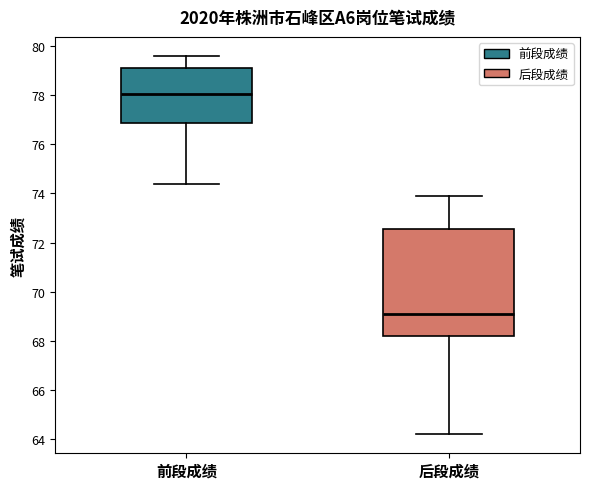

Which box has the highest median line?

前段成绩